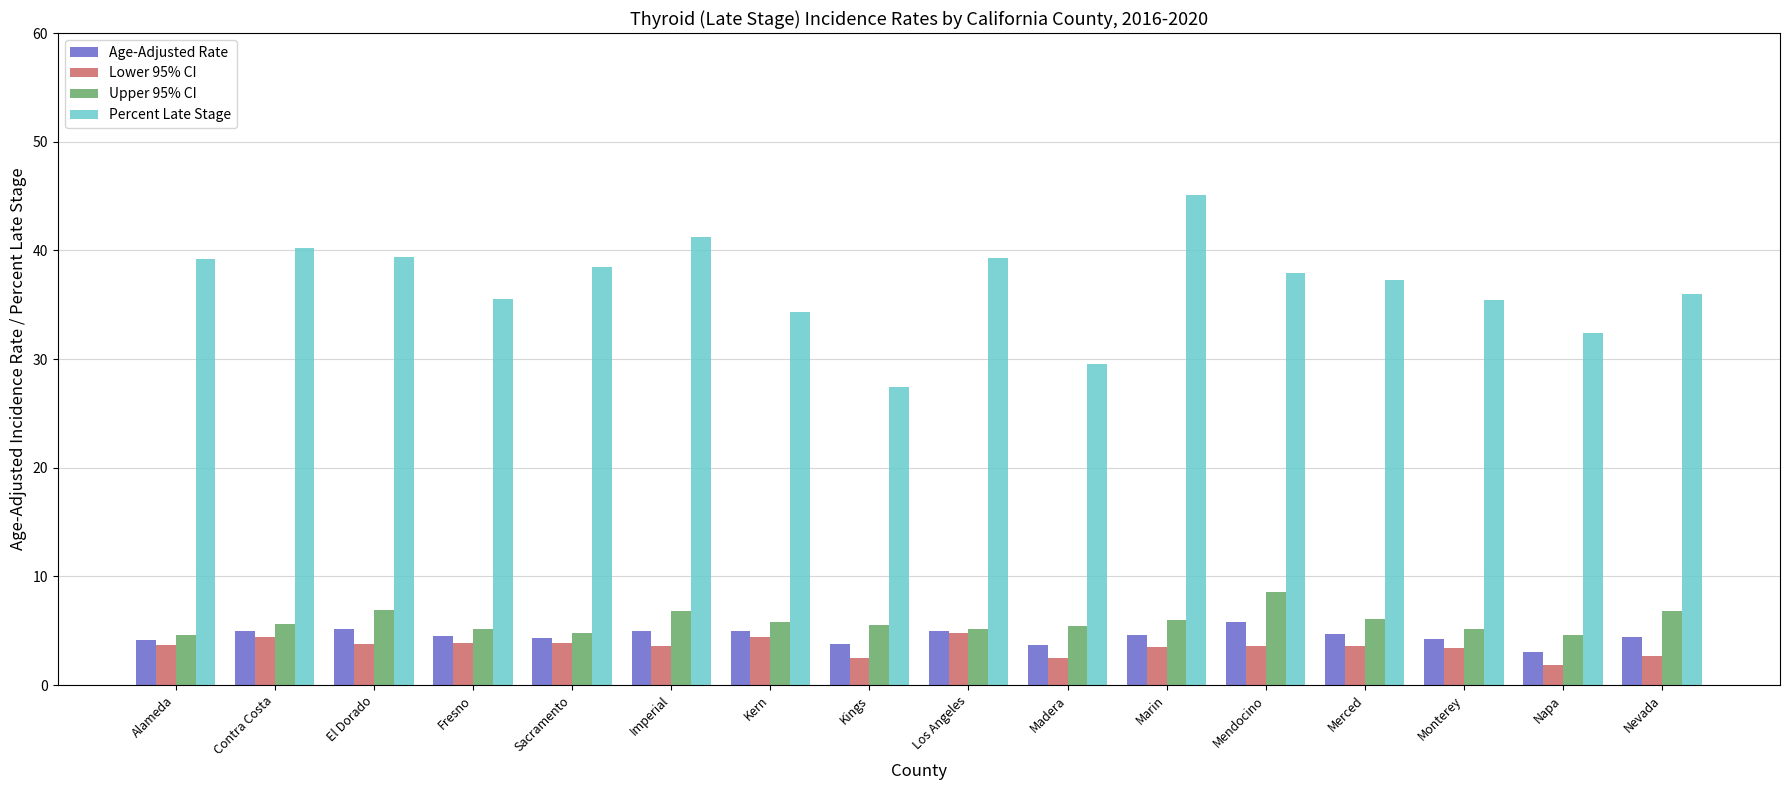

What is the sum of all Age-Adjusted Rate values?

72.3